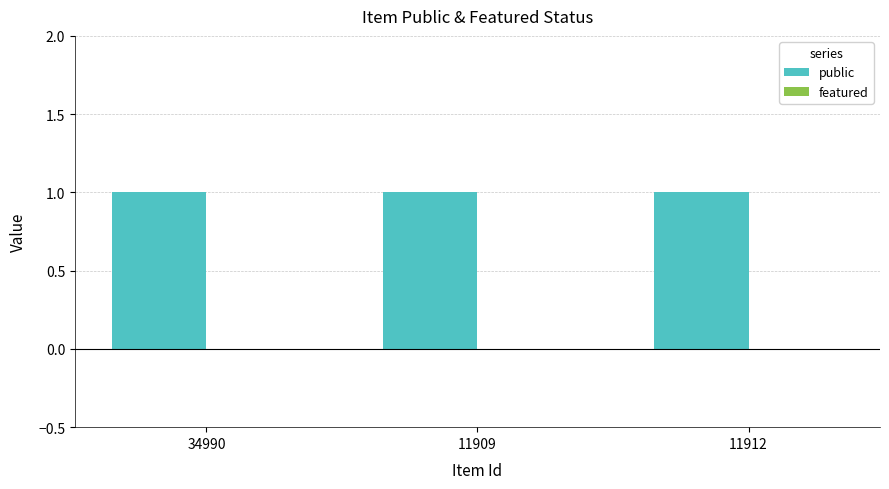

What is the label of the 3rd bar from the right?

34990